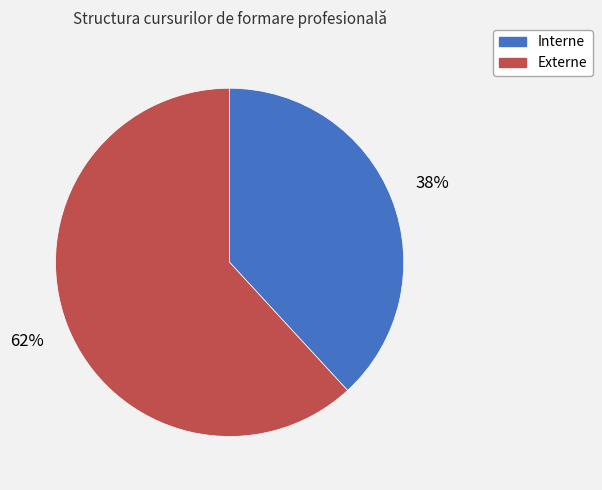

To the nearest percent, what is the difference between the Interne and Externe slice percentages?

24%